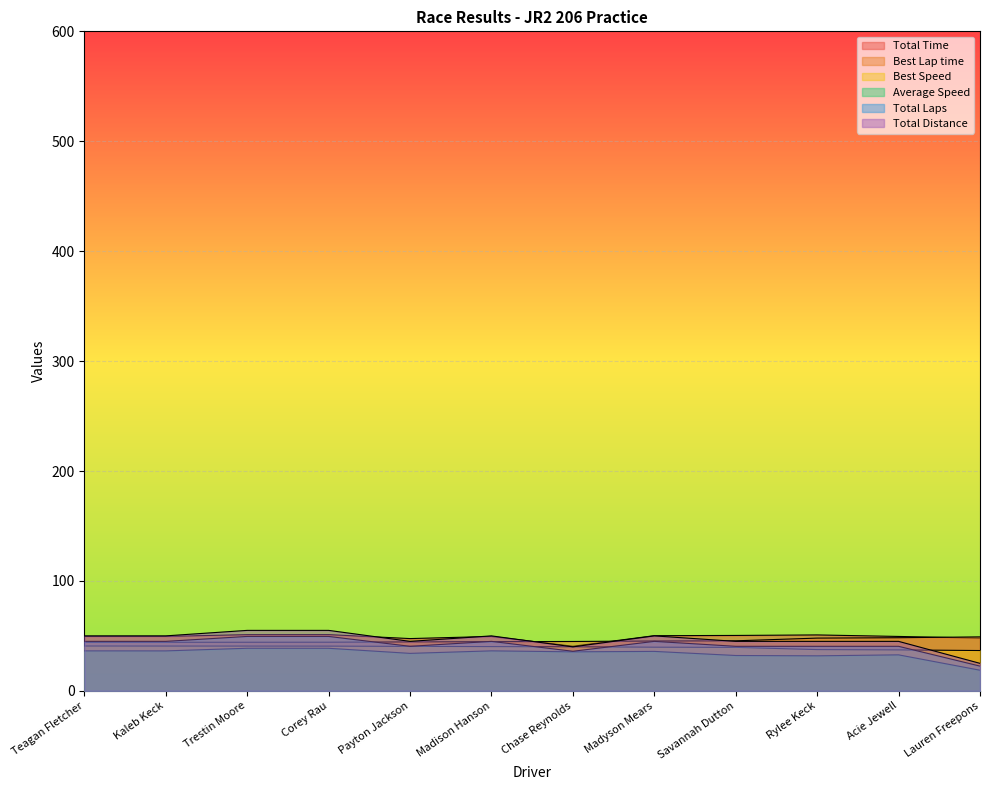

What are all the series names shown in the legend?

Total Time, Best Lap time, Best Speed, Average Speed, Total Laps, Total Distance